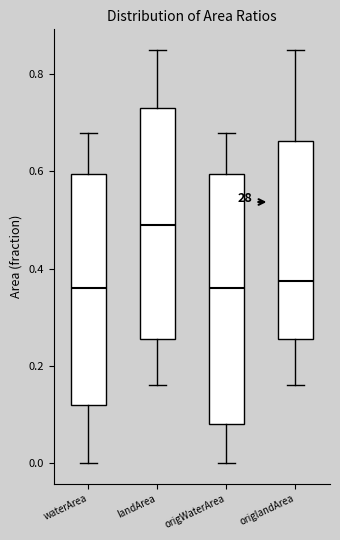

Reading left to right, read every box against the y-axis: the position of its median line, the range the box covers, and the ends of its whiskers. The values are not printed on the chart, so give them approximately, as read against the axis.

waterArea: median 0.36, box 0.12 to 0.60, whiskers 0.00 to 0.68
landArea: median 0.50, box 0.26 to 0.74, whiskers 0.16 to 0.86
origWaterArea: median 0.36, box 0.08 to 0.60, whiskers 0.00 to 0.68
origlandArea: median 0.38, box 0.26 to 0.66, whiskers 0.16 to 0.86